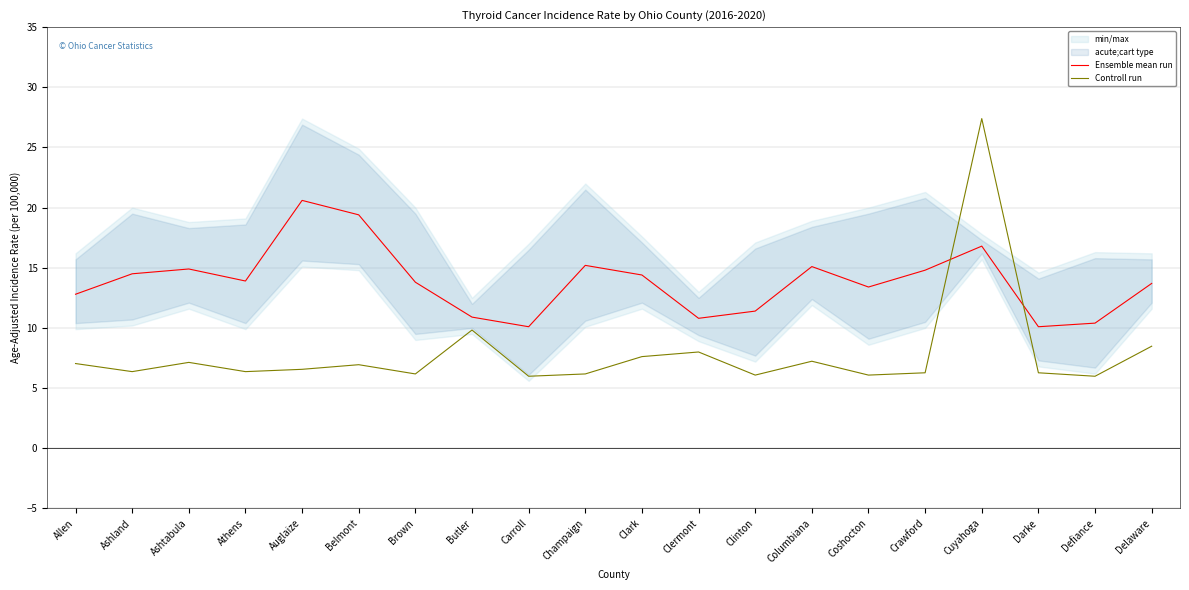

Between Allen and Clermont, which series saw the biggest shift?

Ensemble mean run